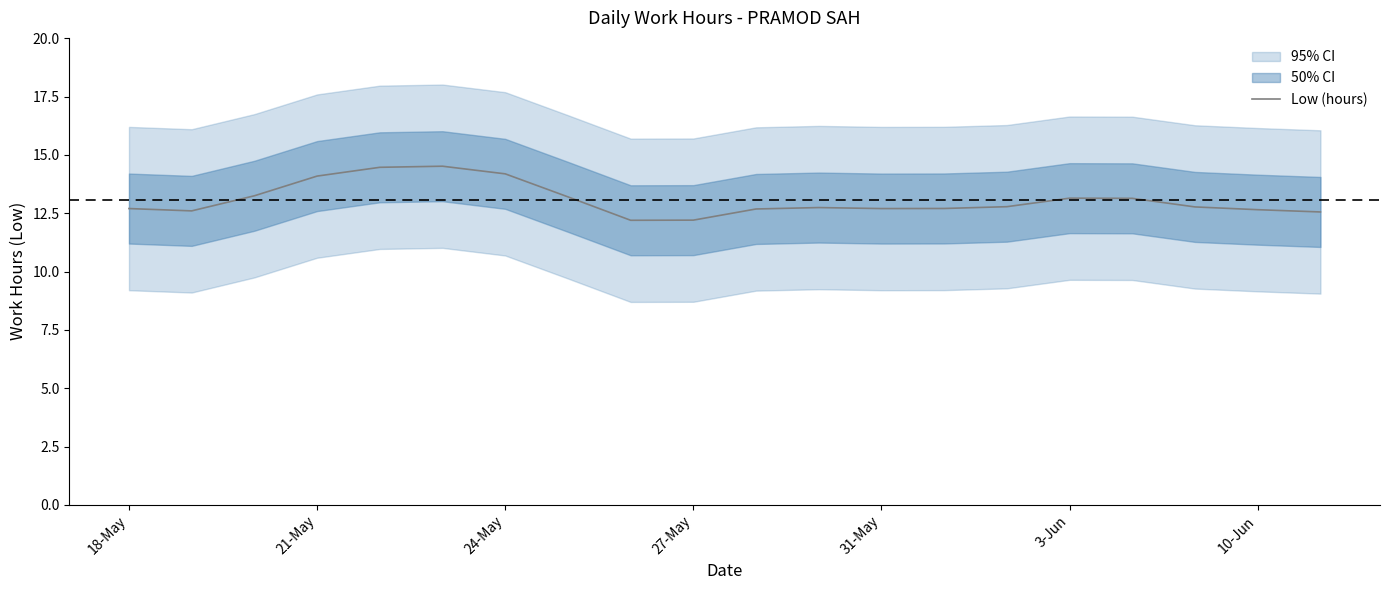

True or false: Low (hours) has a value of 12.7 at 18-May.

True